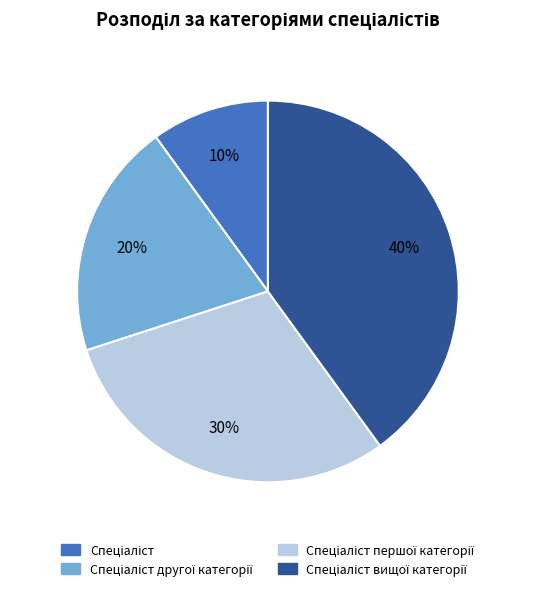

To the nearest percent, what is the difference between the largest and smallest slice percentages?

30%